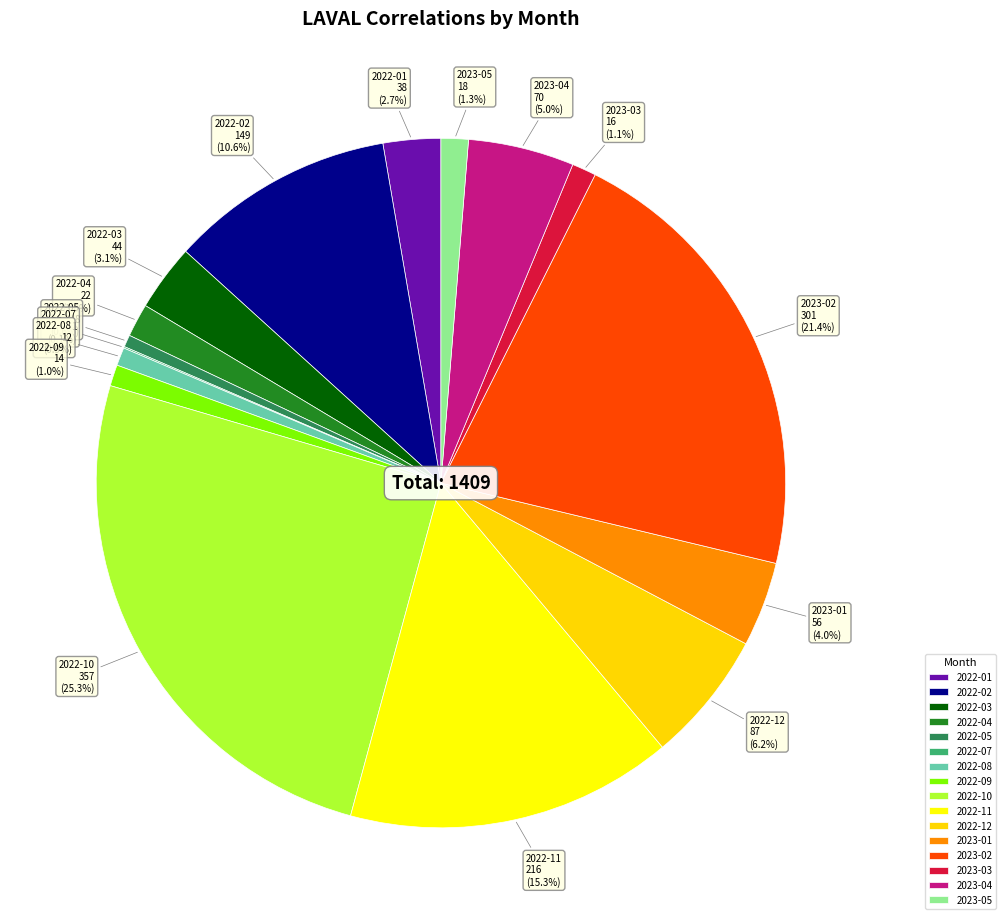

To the nearest percent, what portion does 2023-04 represent?

5%